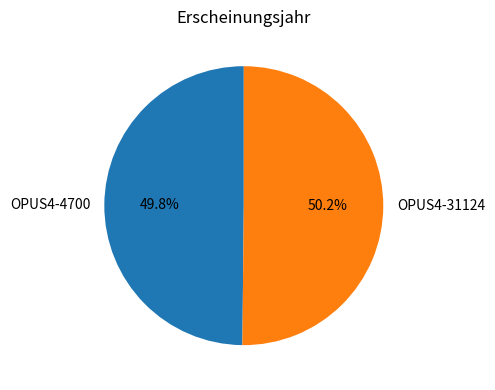

Is there any slice that represents more than half of the pie?

Yes